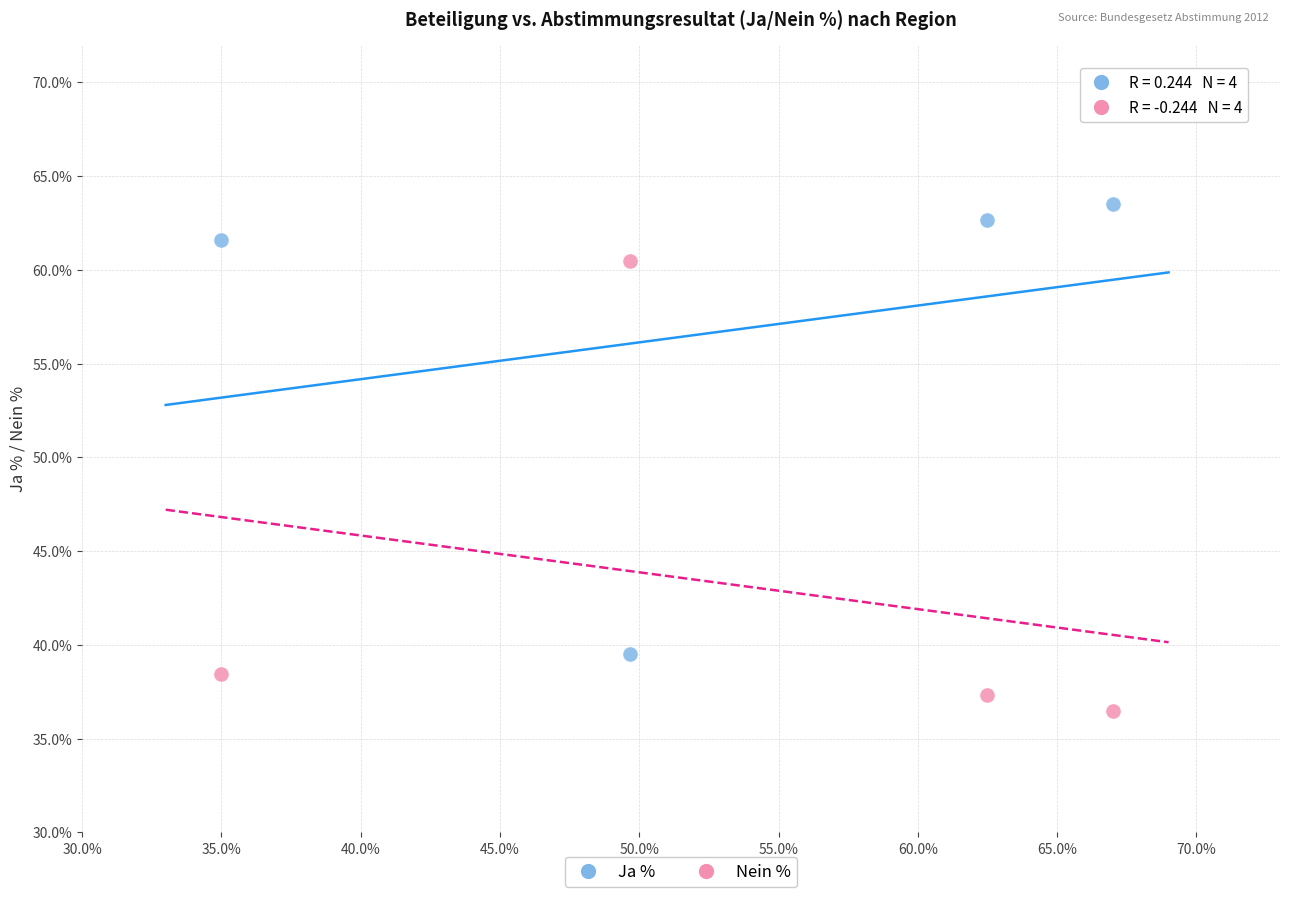

What are all the series names shown in the legend?

Ja %, Nein %